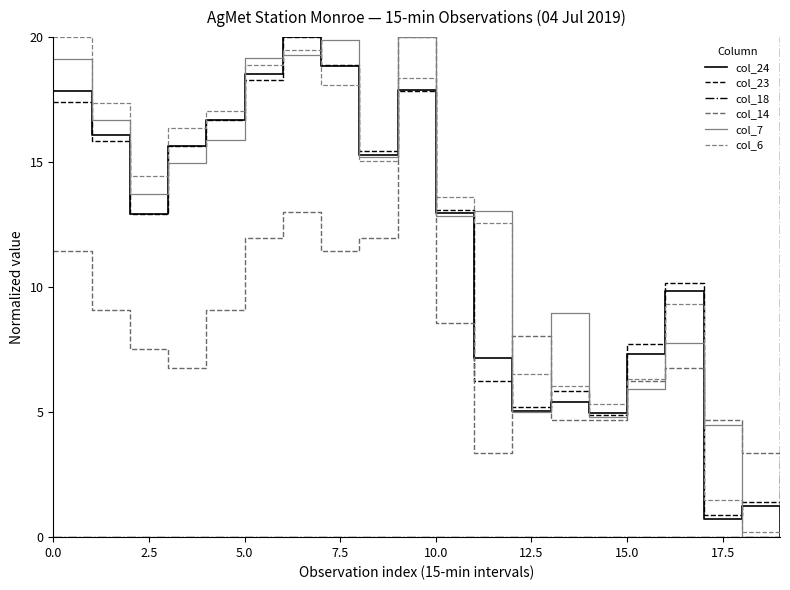

What is the sum of all col_6 values?

236.5